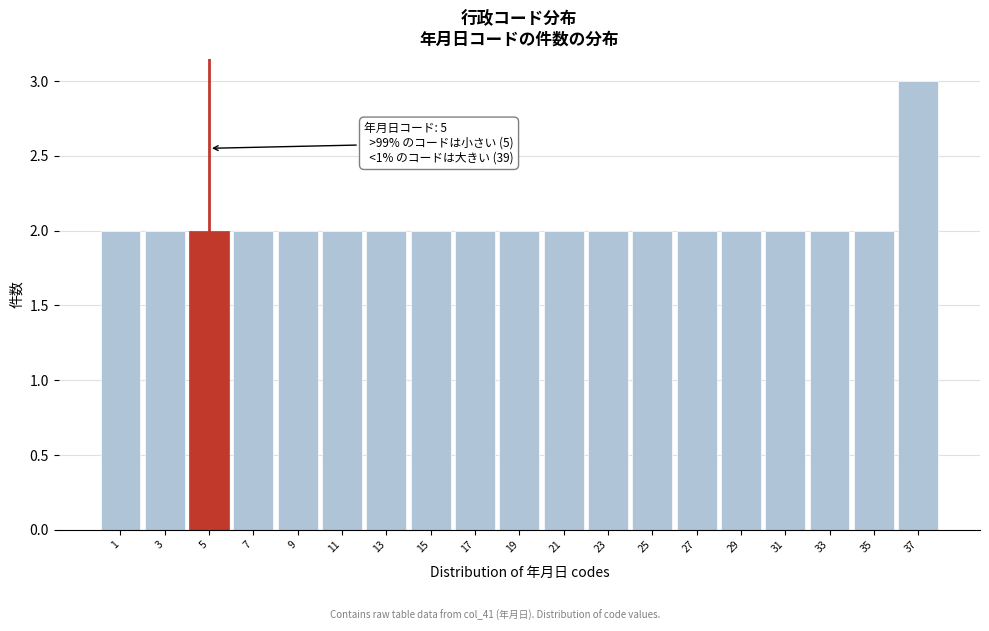

Reading right to left, what are all the values shown in this chart?

3	2	2	2	2	2	2	2	2	2	2	2	2	2	2	2	2	2	2